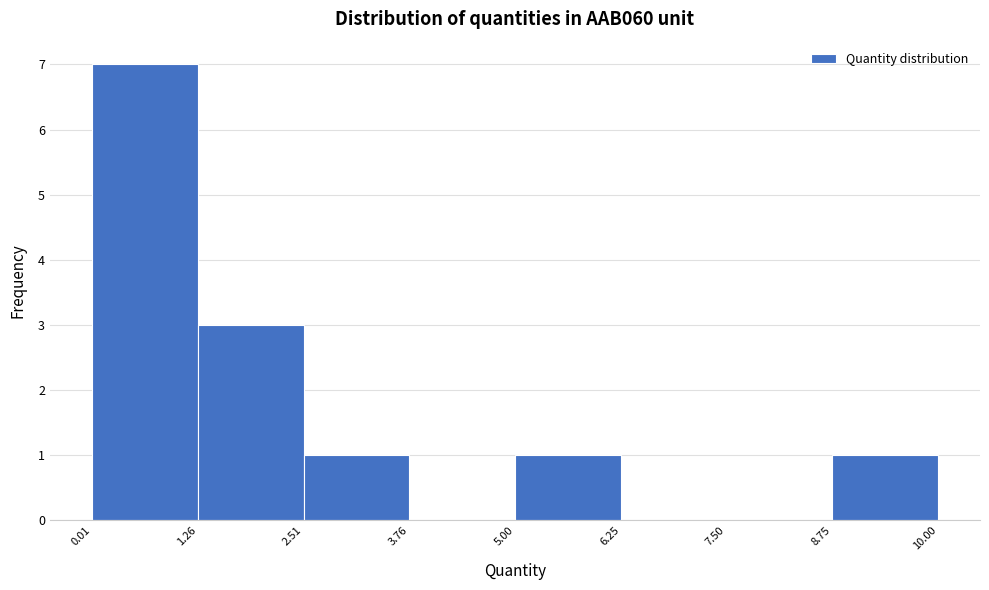

How tall is the bar that spans 0.01 to 1.26 on the x-axis? The values are not printed on the chart, so give them approximately, as read against the axis.

7